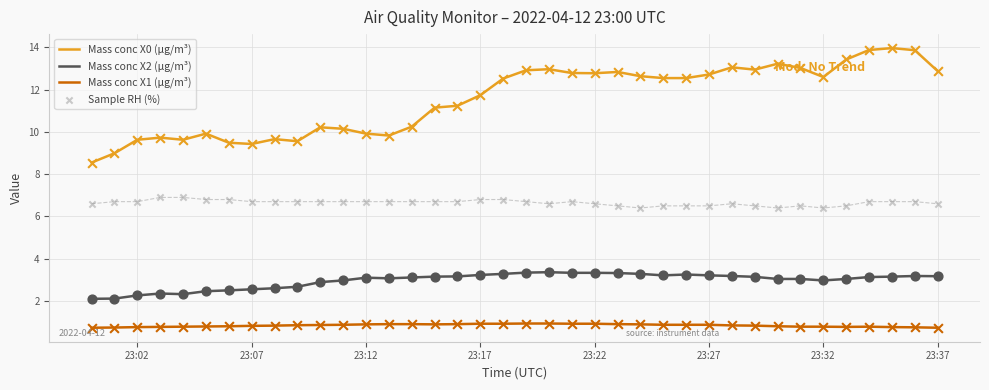

What is the lowest value of the Mass conc X2 (μg/m³) series?

2.1